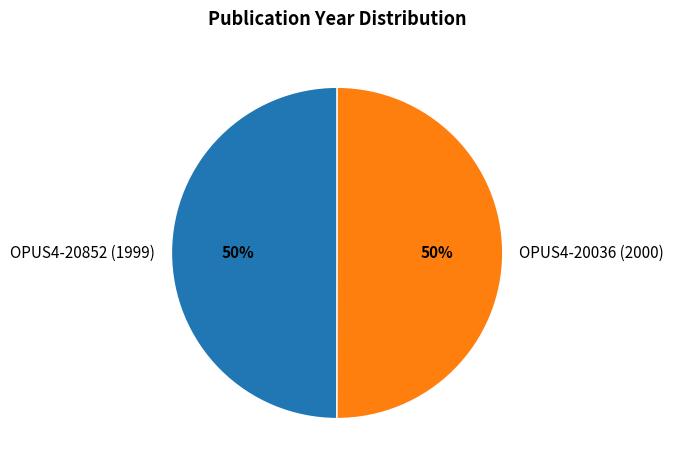

Approximately how many times larger is the value at OPUS4-20036 (2000) compared to OPUS4-20852 (1999)?

1.0